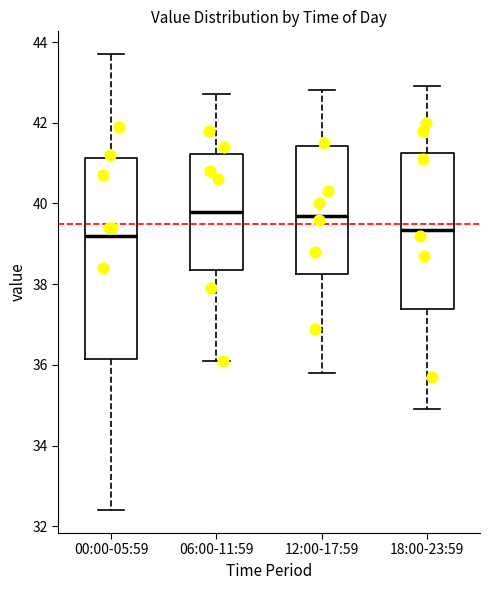

Where does the median line of the box for 12:00-17:59 sit on the y-axis? The values are not printed on the chart, so give them approximately, as read against the axis.

39.8